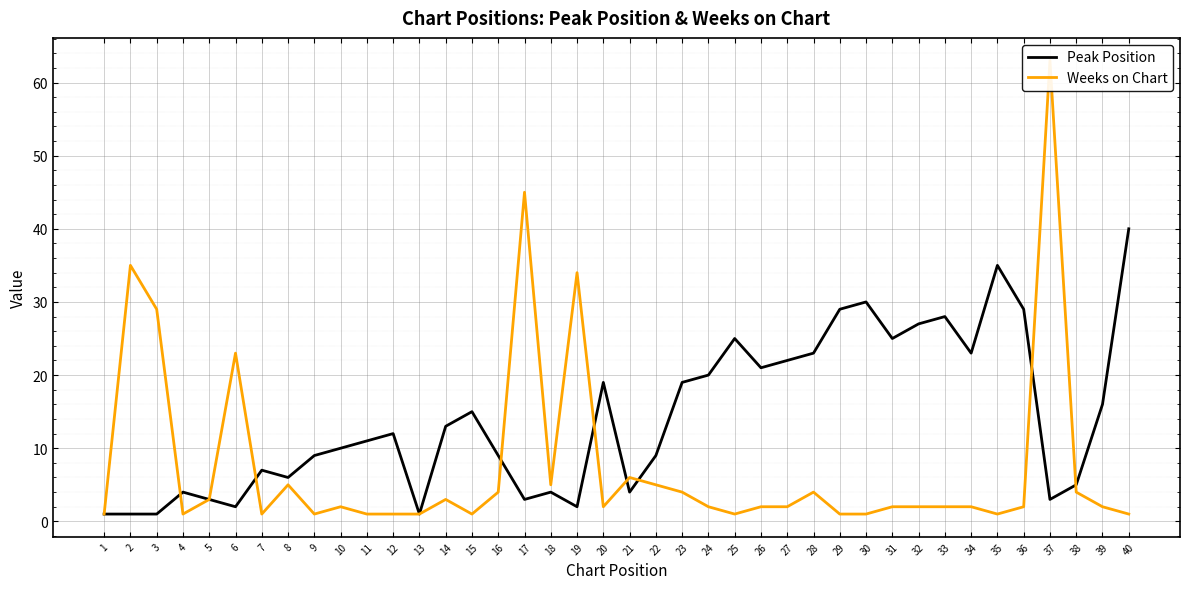

How many values in the Peak Position series are below 12?

20